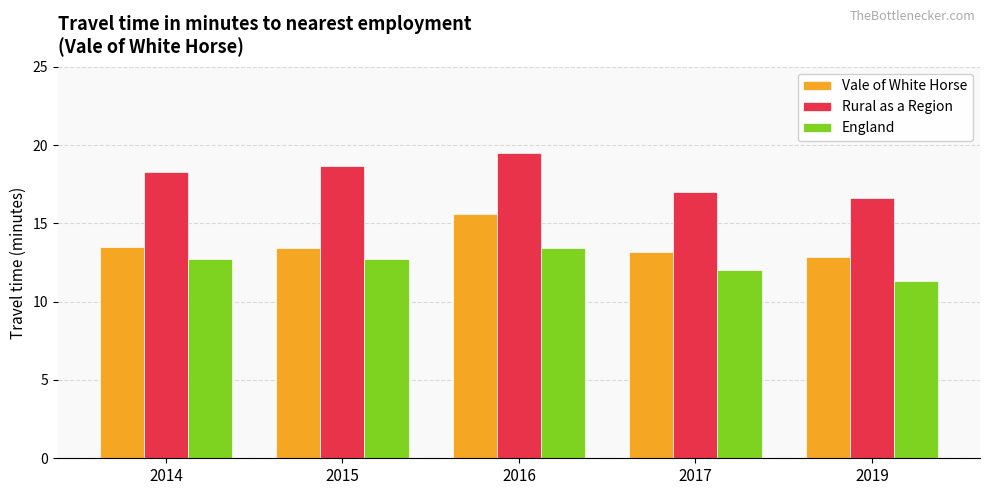

What is the difference between the maximum and second lowest values in the Rural as a Region series?

2.5